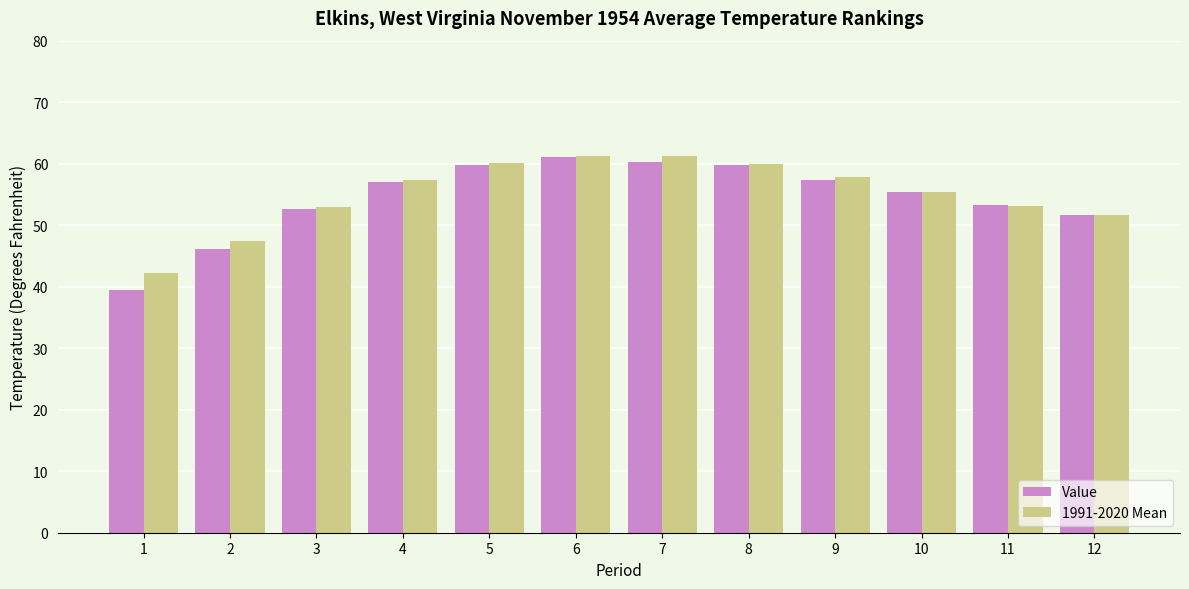

What is the difference between the Value values at 10 and 9?

2.0